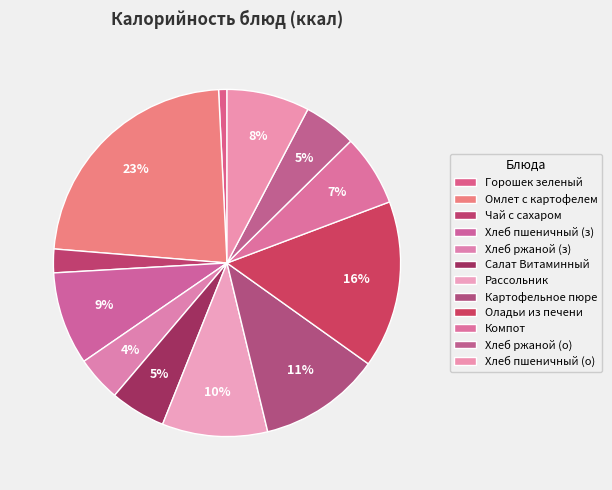

How many segments does this pie chart have?

12